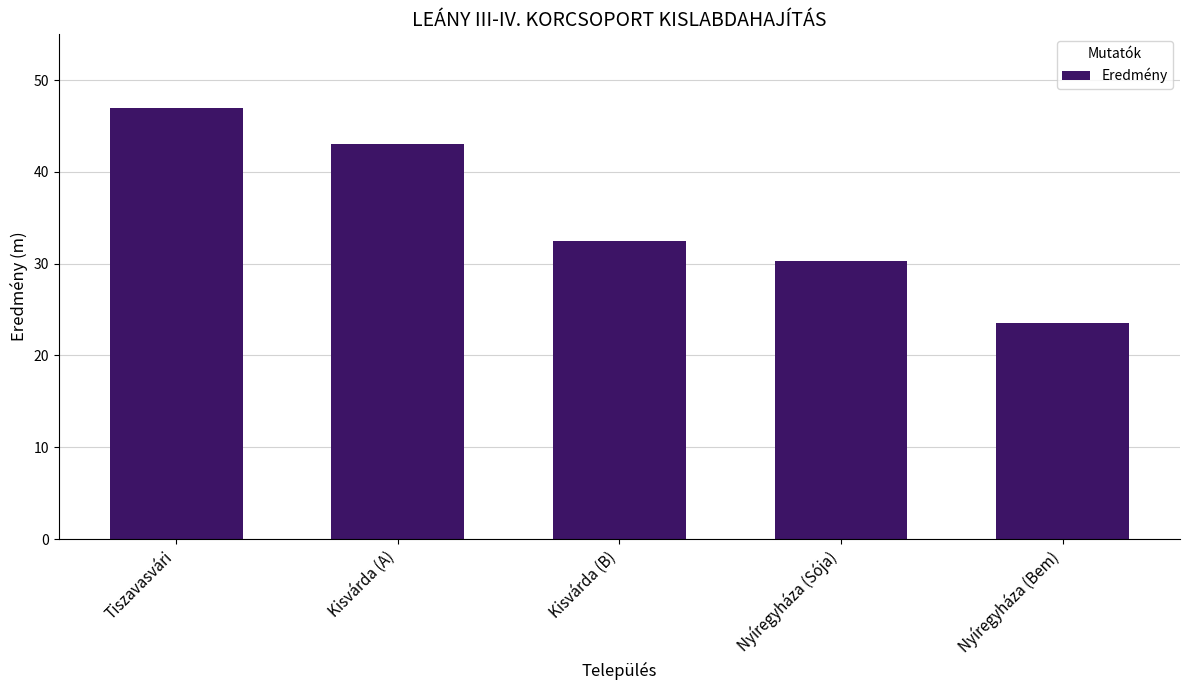

The chart shows a value of 30.2 at Nyíregyháza (Sója). True or false?

True